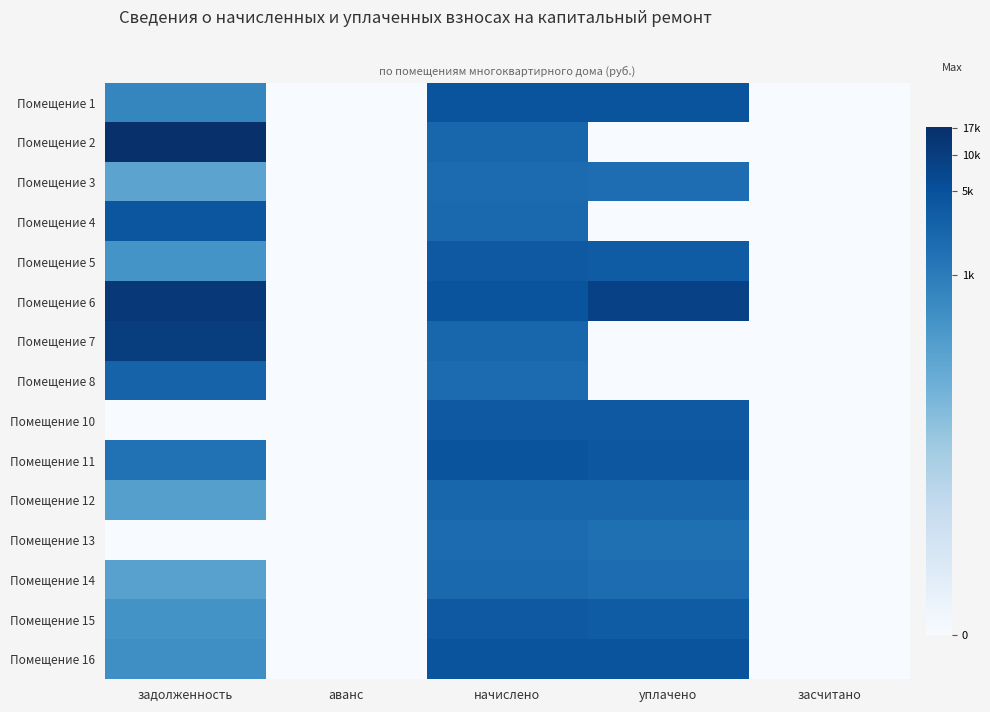

Reading right to left, what are all the values shown in this chart?

Помещение 1: засчитано=0.0	уплачено=8.4	начислено=8.4	аванс=0.0	задолженность=6.5
Помещение 2: засчитано=0.0	уплачено=0.0	начислено=7.7	аванс=0.0	задолженность=9.8
Помещение 3: засчитано=0.0	уплачено=7.4	начислено=7.5	аванс=0.0	задолженность=5.3
Помещение 4: засчитано=0.0	уплачено=0.0	начислено=7.6	аванс=0.0	задолженность=8.3
Помещение 5: засчитано=0.0	уплачено=8.1	начислено=8.2	аванс=0.0	задолженность=6.0
Помещение 6: засчитано=0.0	уплачено=9.1	начислено=8.4	аванс=0.0	задолженность=9.4
Помещение 7: засчитано=0.0	уплачено=0.0	начислено=7.7	аванс=0.0	задолженность=9.2
Помещение 8: засчитано=0.0	уплачено=0.0	начислено=7.5	аванс=0.0	задолженность=7.8
Помещение 10: засчитано=0.0	уплачено=8.2	начислено=8.2	аванс=0.0	задолженность=0.0
Помещение 11: засчитано=0.0	уплачено=8.3	начислено=8.4	аванс=0.0	задолженность=7.3
Помещение 12: засчитано=0.0	уплачено=7.7	начислено=7.7	аванс=0.0	задолженность=5.5
Помещение 13: засчитано=0.0	уплачено=7.4	начислено=7.5	аванс=0.0	задолженность=0.0
Помещение 14: засчитано=0.0	уплачено=7.5	начислено=7.6	аванс=0.0	задолженность=5.4
Помещение 15: засчитано=0.0	уплачено=8.1	начислено=8.2	аванс=0.0	задолженность=6.0
Помещение 16: засчитано=0.0	уплачено=8.4	начислено=8.4	аванс=0.0	задолженность=6.2